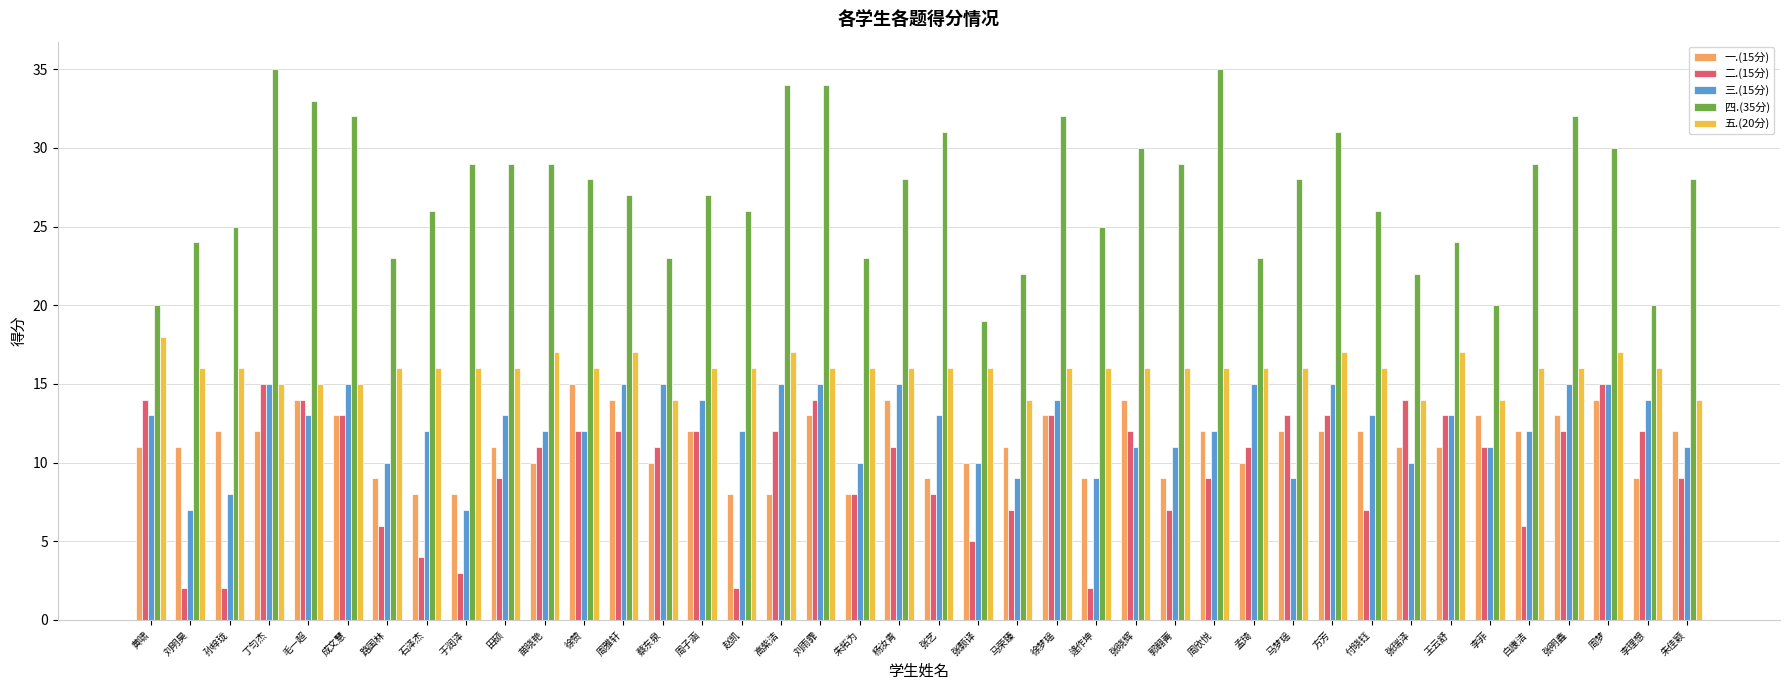

Which series changed the most between 李菲 and 周梦?

四.(35分)